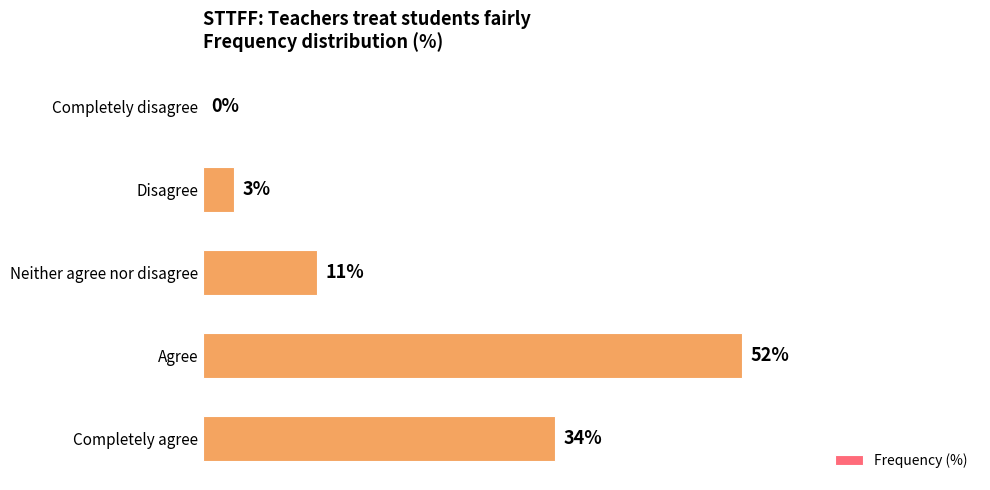

Which category has the highest value across all series?

Agree